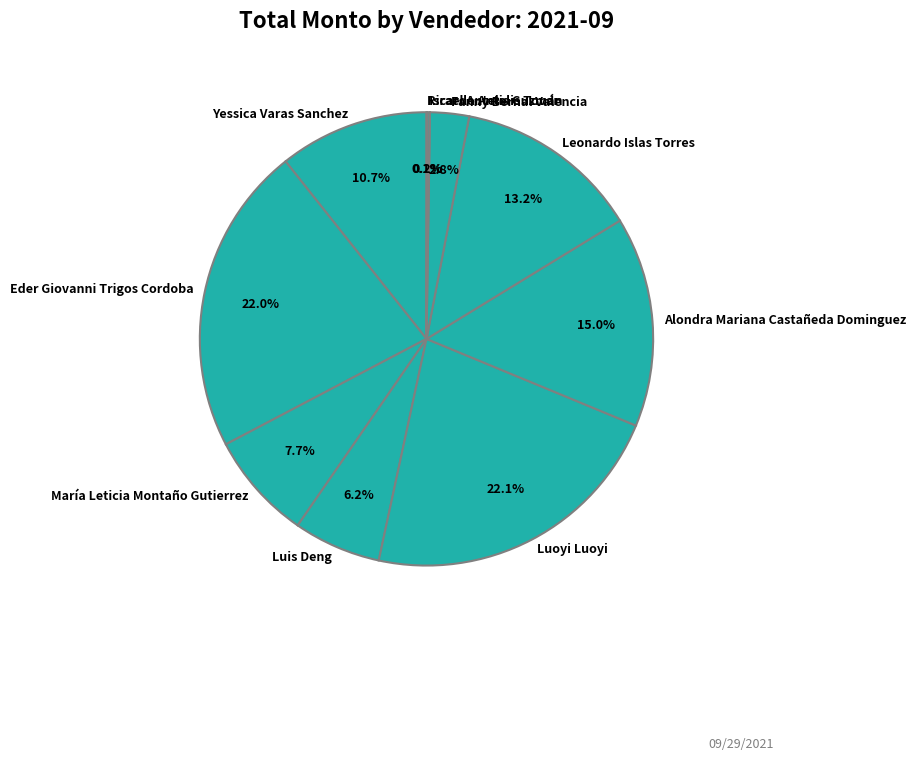

How much of the chart is everything except María Leticia Montaño Gutierrez?

92.3%